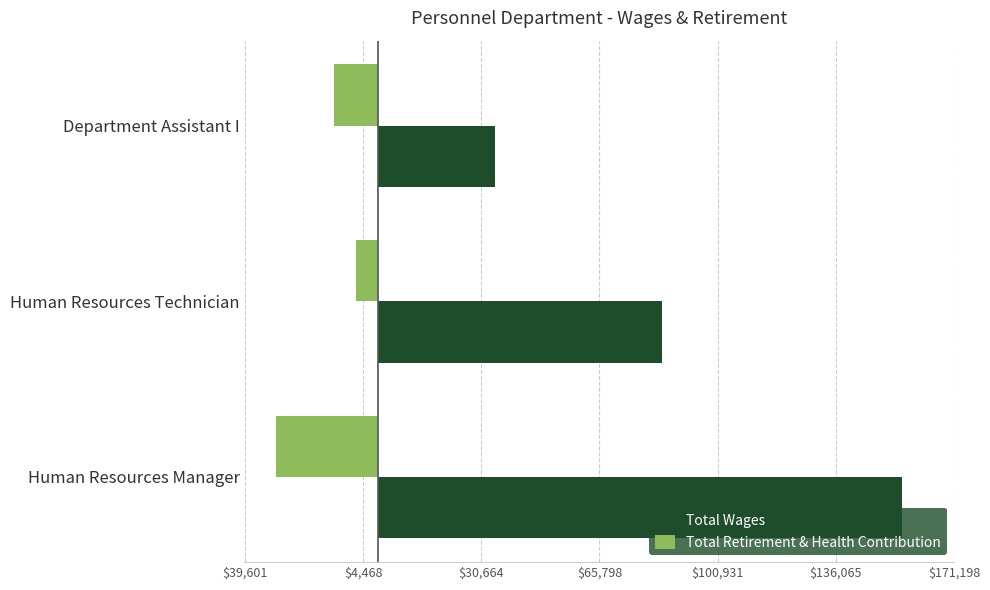

What are all the series names shown in the legend?

Total Wages, Total Retirement & Health Contribution